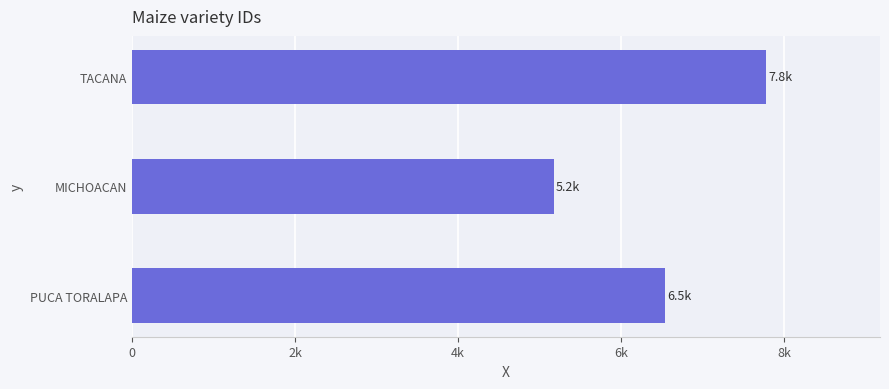

Are the bars horizontal?

Yes